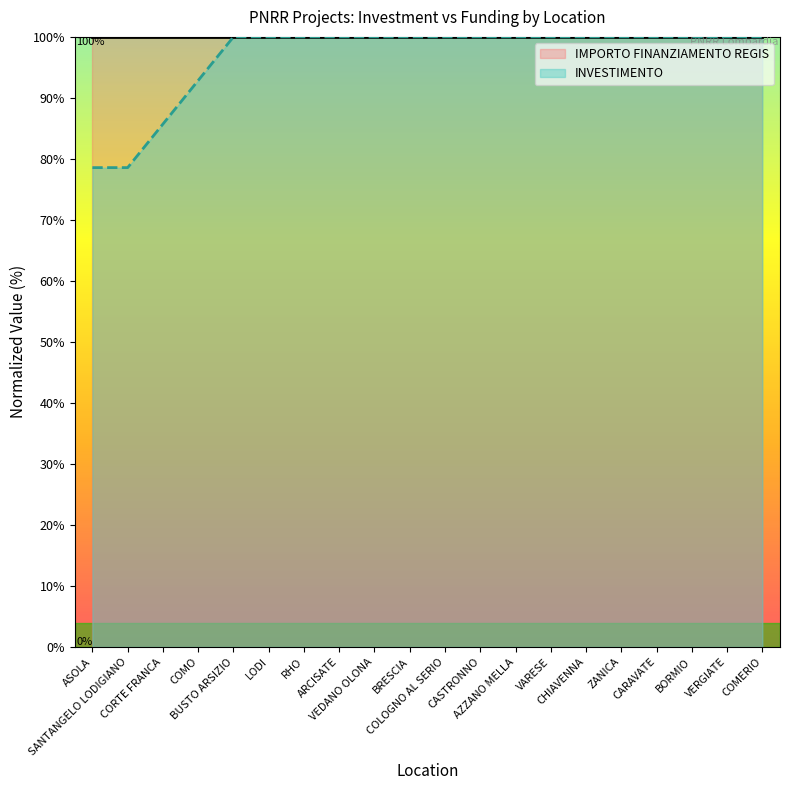

How many categories are shown in the chart?

20